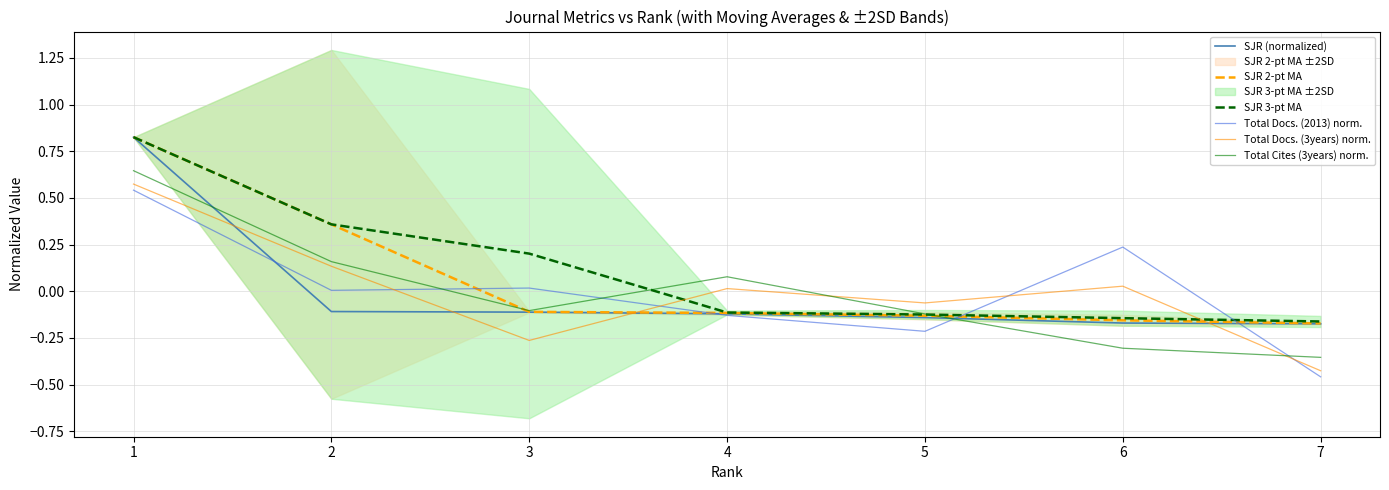

At how many categories does at least one series exceed 0?

5